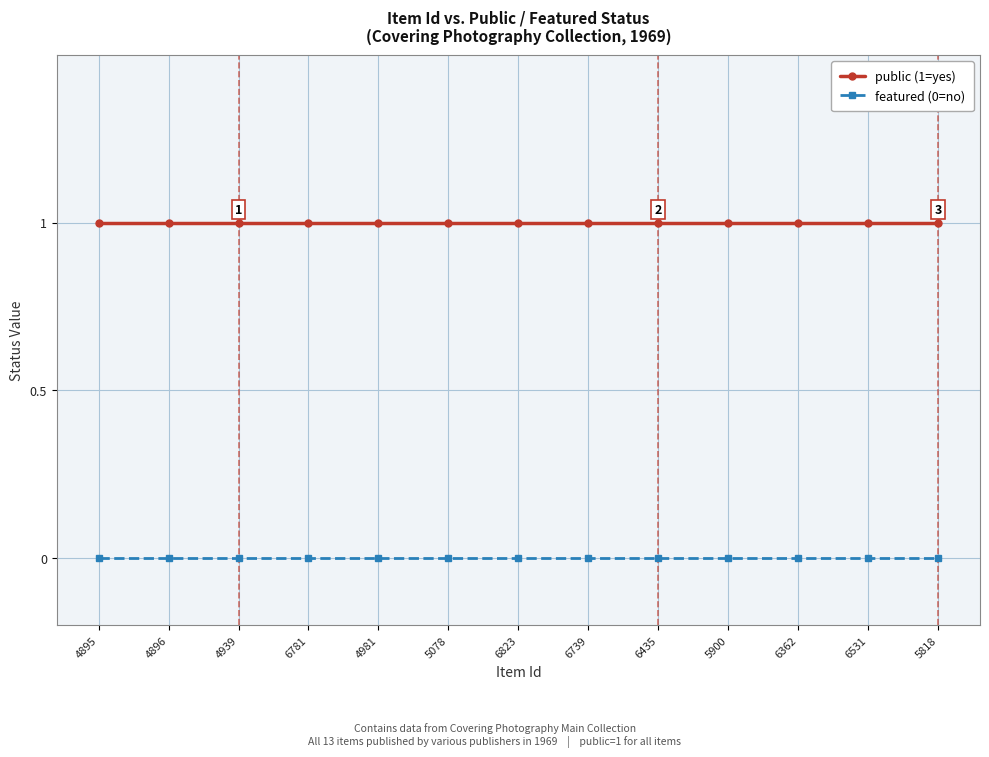

True or false: featured (0=no) and public (1=yes) cross at least once.

False